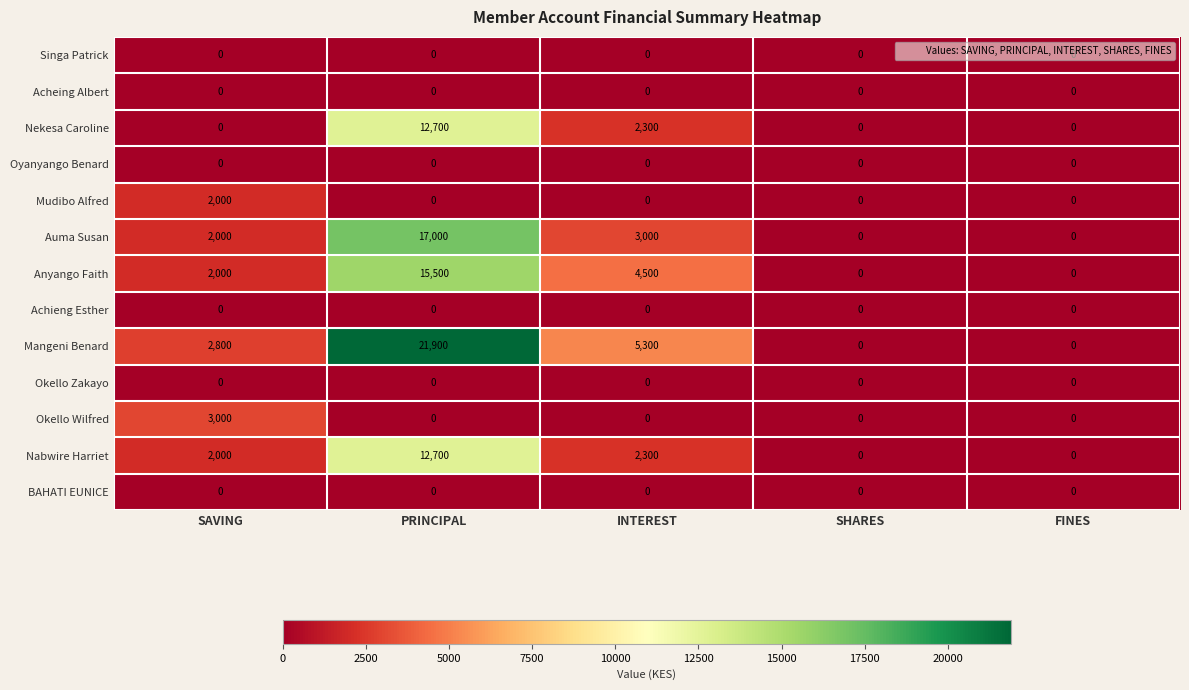

Which series has the largest total across all categories?

Mangeni Benard